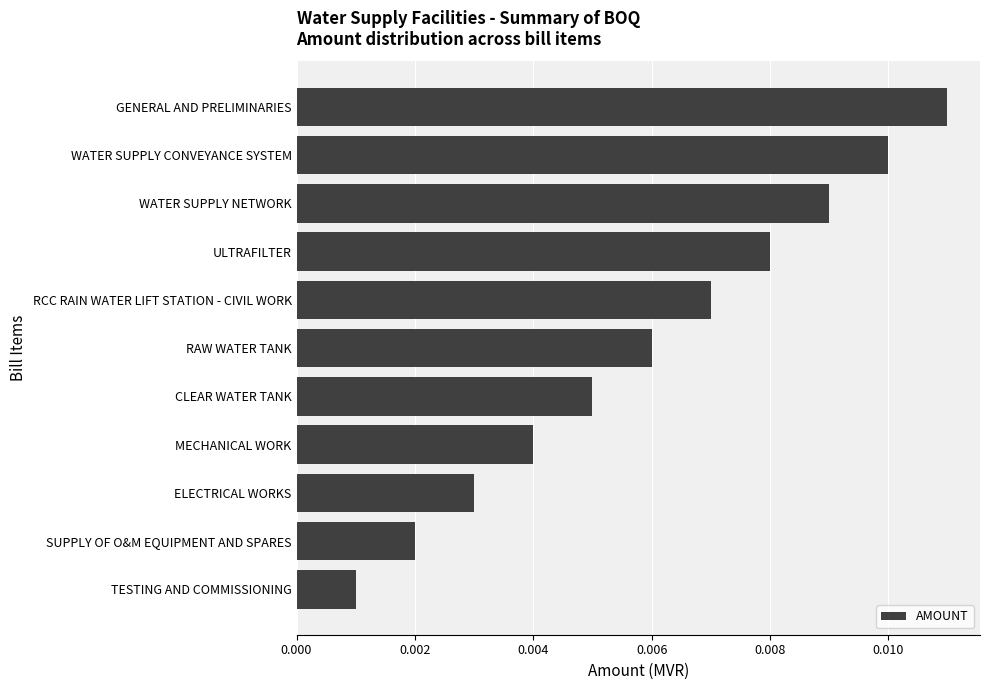

List the labels in order of value, smallest first.

TESTING AND COMMISSIONING, SUPPLY OF O&M EQUIPMENT AND SPARES, ELECTRICAL WORKS, MECHANICAL WORK, CLEAR WATER TANK, RAW WATER TANK, RCC RAIN WATER LIFT STATION - CIVIL WORK, ULTRAFILTER, WATER SUPPLY NETWORK, WATER SUPPLY CONVEYANCE SYSTEM, GENERAL AND PRELIMINARIES